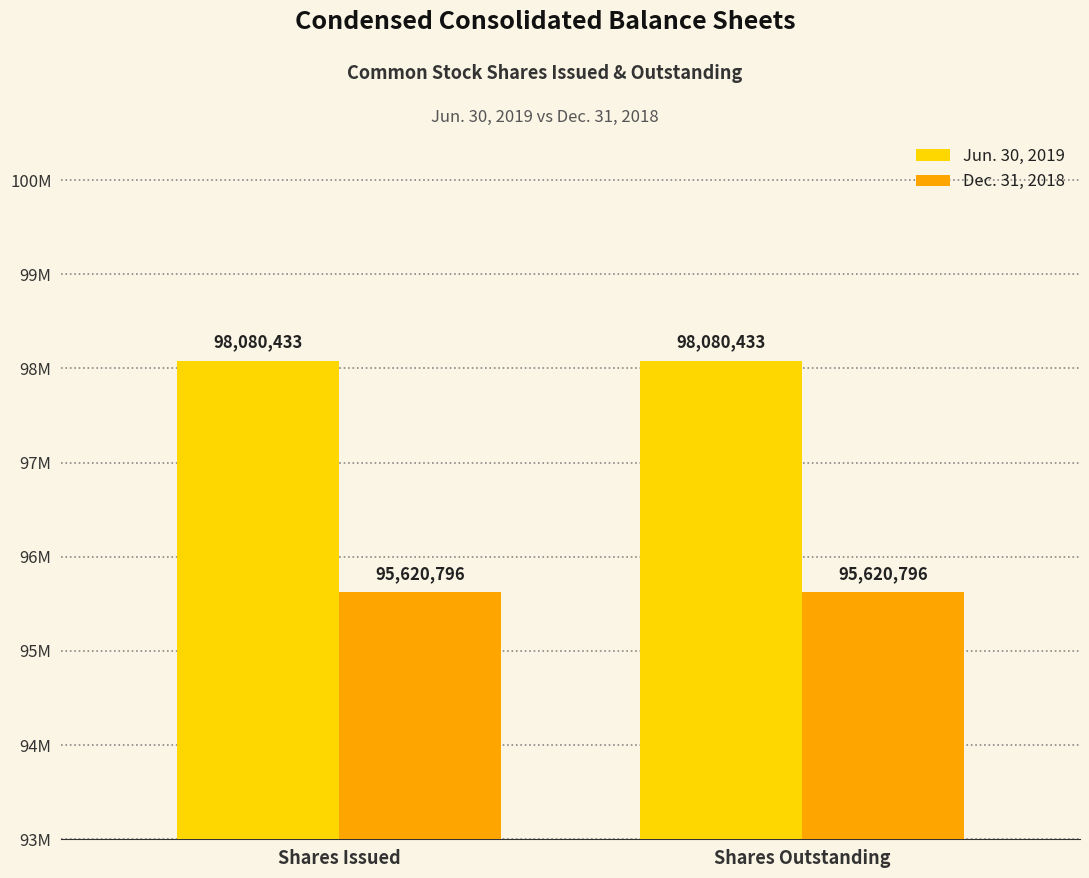

What are all the series names shown in the legend?

Jun. 30, 2019, Dec. 31, 2018